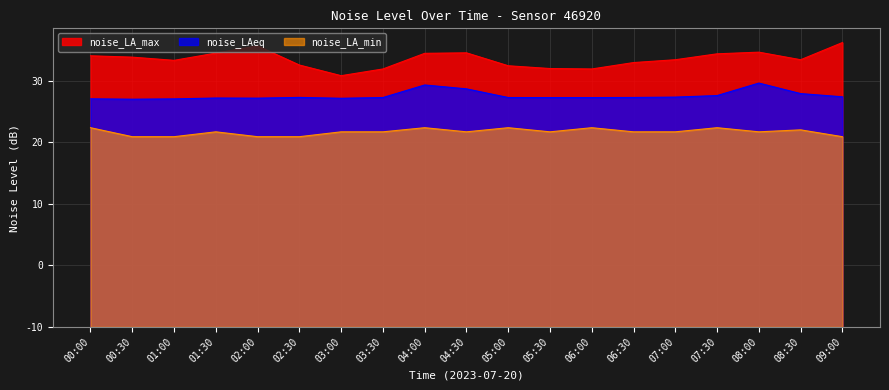

At which category does noise_LAeq reach its first local valley?

00:30